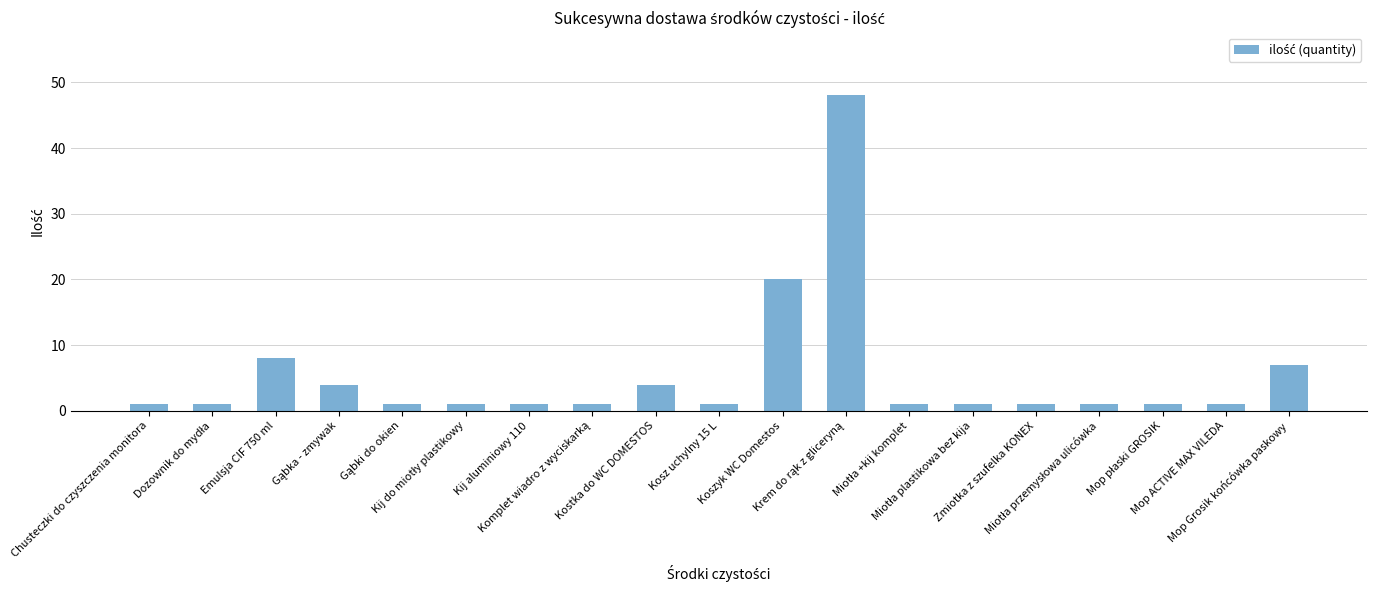

What position from the right is Mop Grosik końcówka paskowy?

1